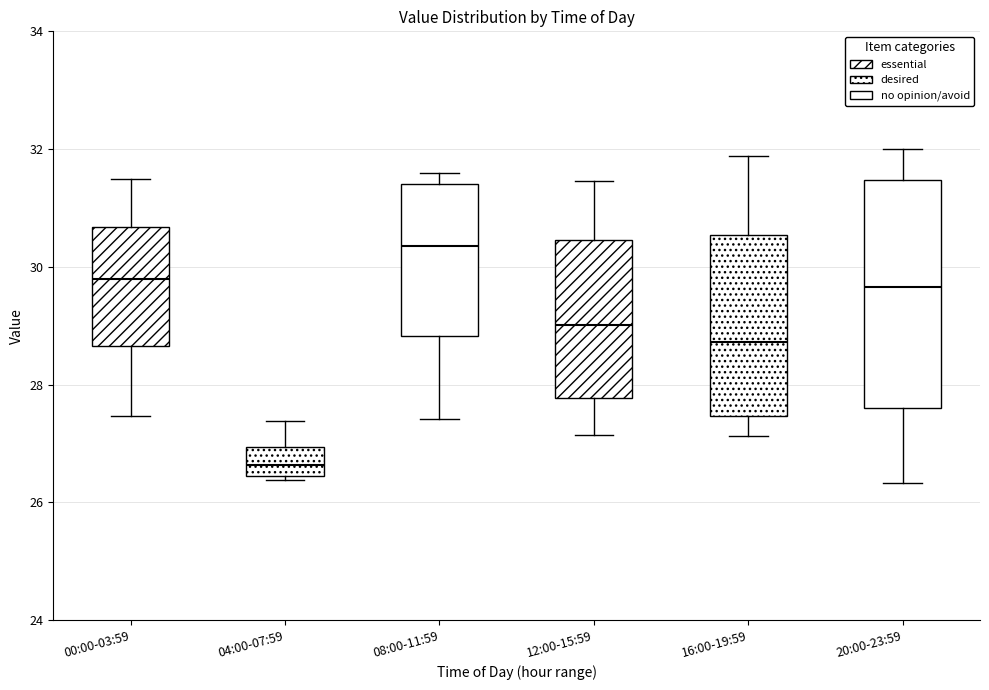

Where does the upper whisker of the box for 00:00-03:59 end on the y-axis? The values are not printed on the chart, so give them approximately, as read against the axis.

31.6